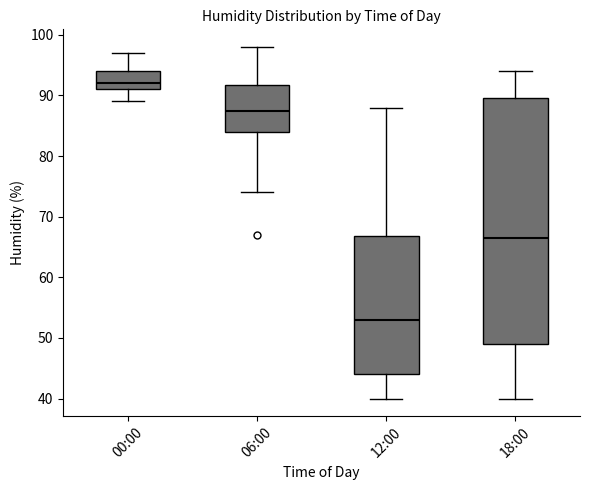

Where does the upper whisker of the box for 18:00 end on the y-axis? The values are not printed on the chart, so give them approximately, as read against the axis.

94